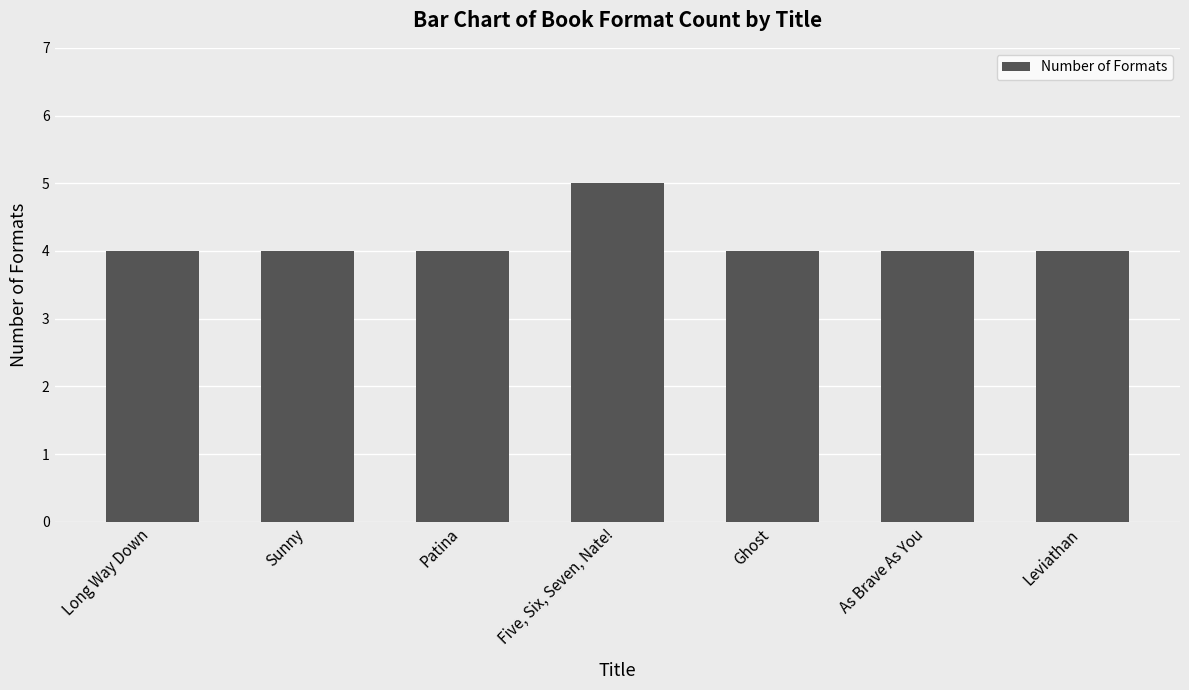

What is the change in value from Five, Six, Seven, Nate! to Ghost?

-1